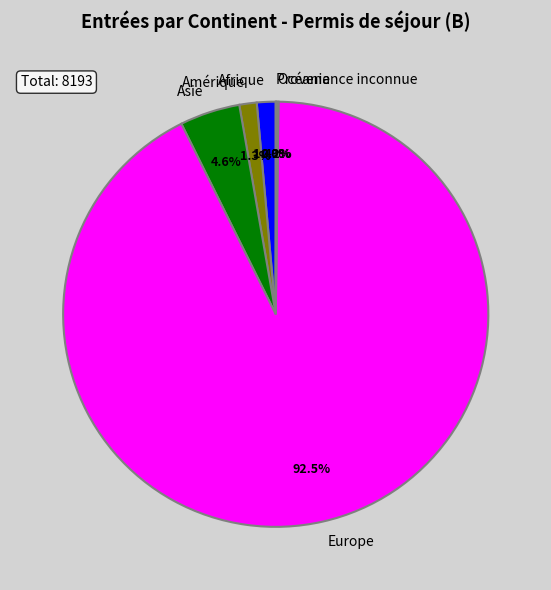

Which slice is the largest?

Europe